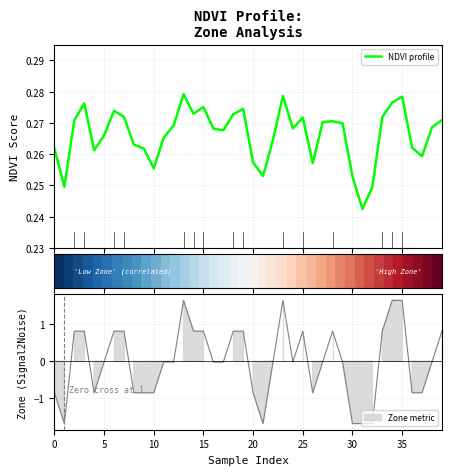

In NDVI profile, how many points are lower than both neighbors (excluding endpoints)?

10